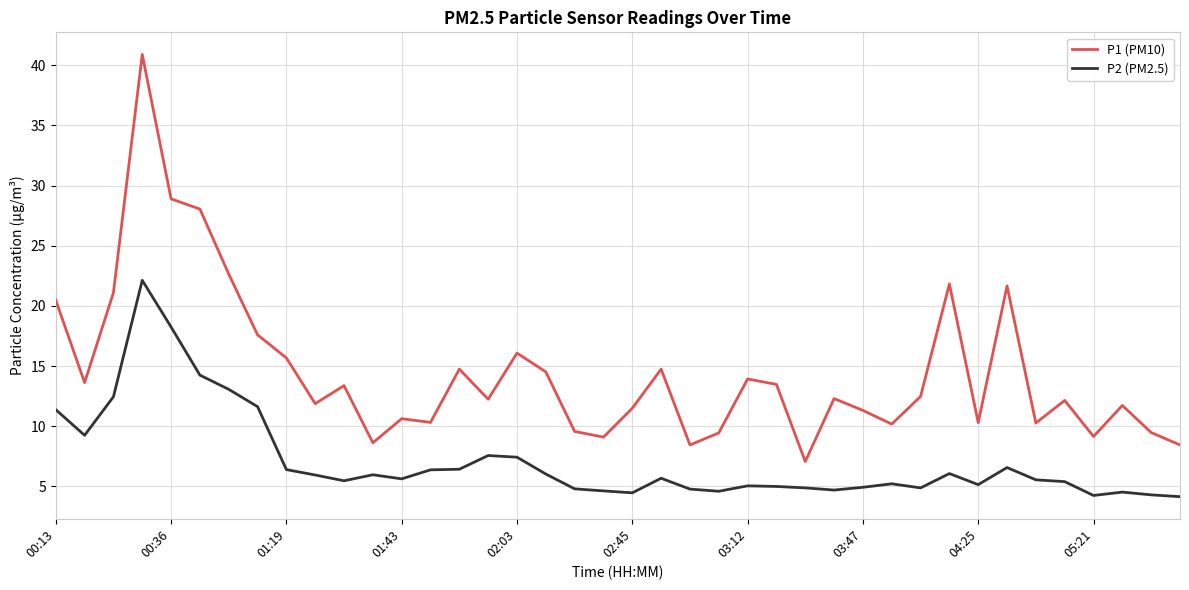

What is the difference between the maximum and minimum values in the P1 (PM10) series?

33.8